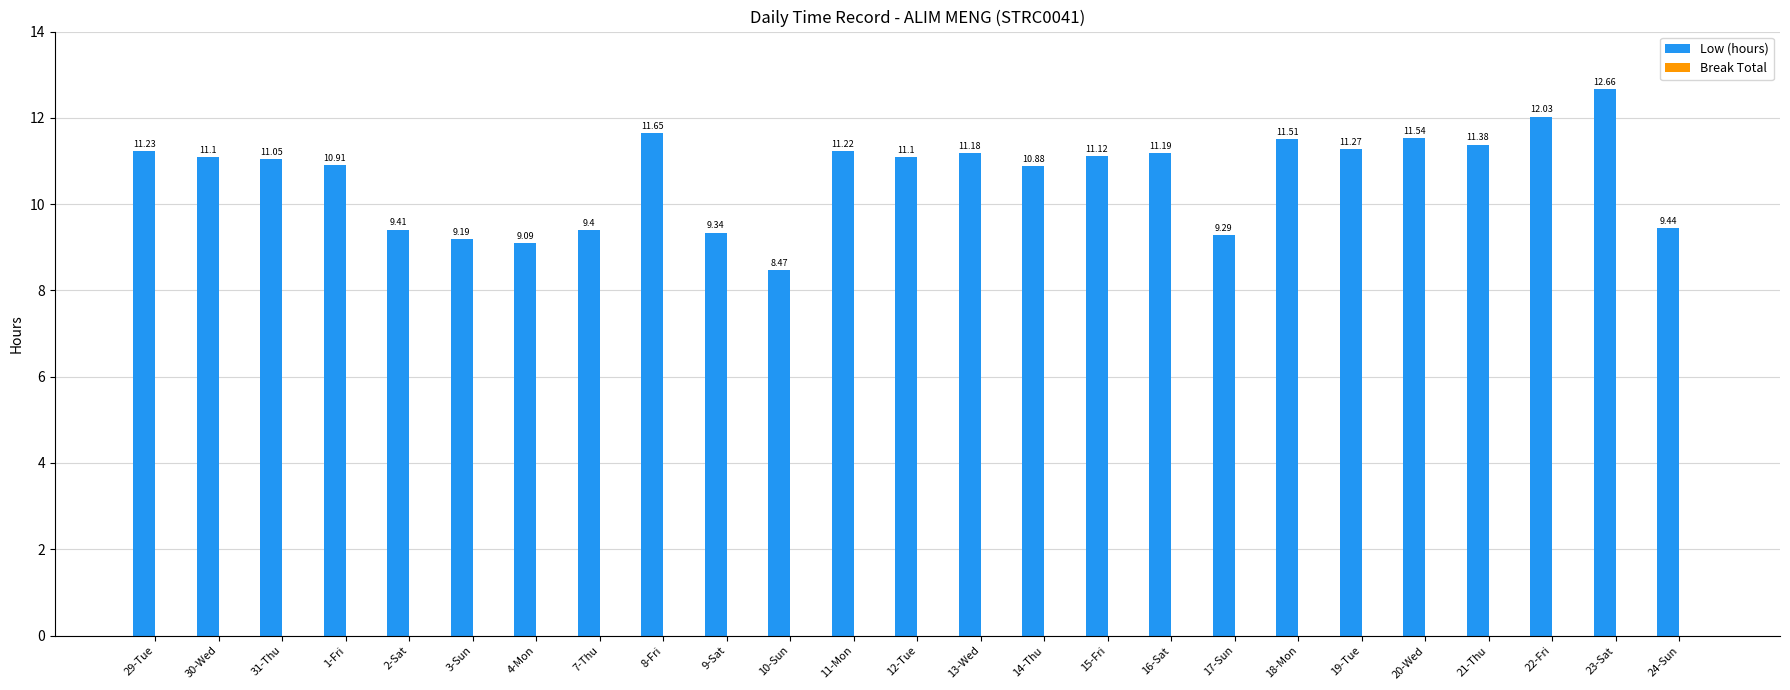

Are the bars horizontal?

No